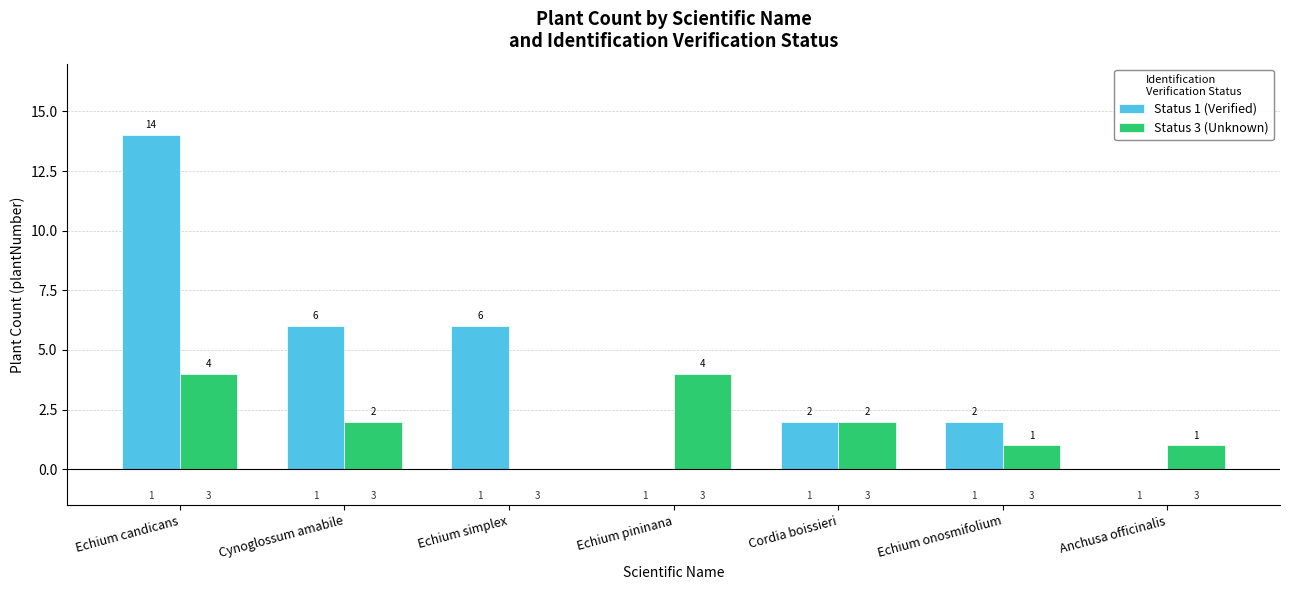

Which series has the largest total across all categories?

Status 1 (Verified)